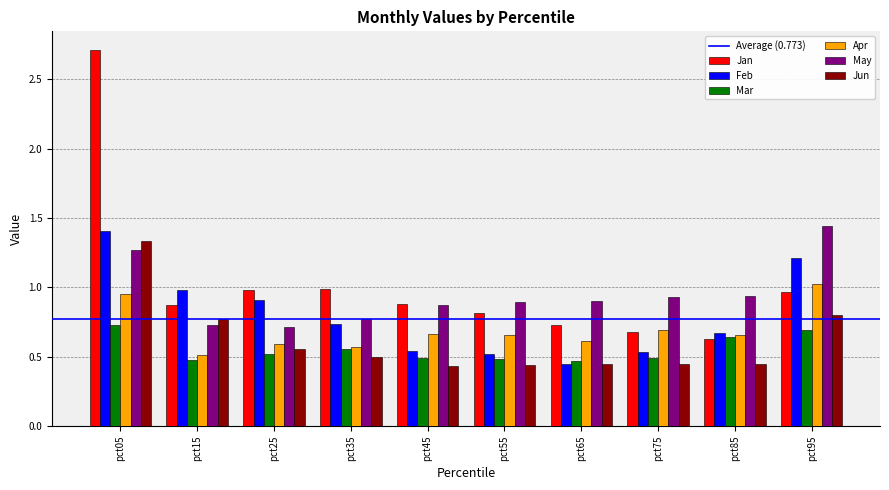

What is the spread (max minus min) of values at pct05?

2.0